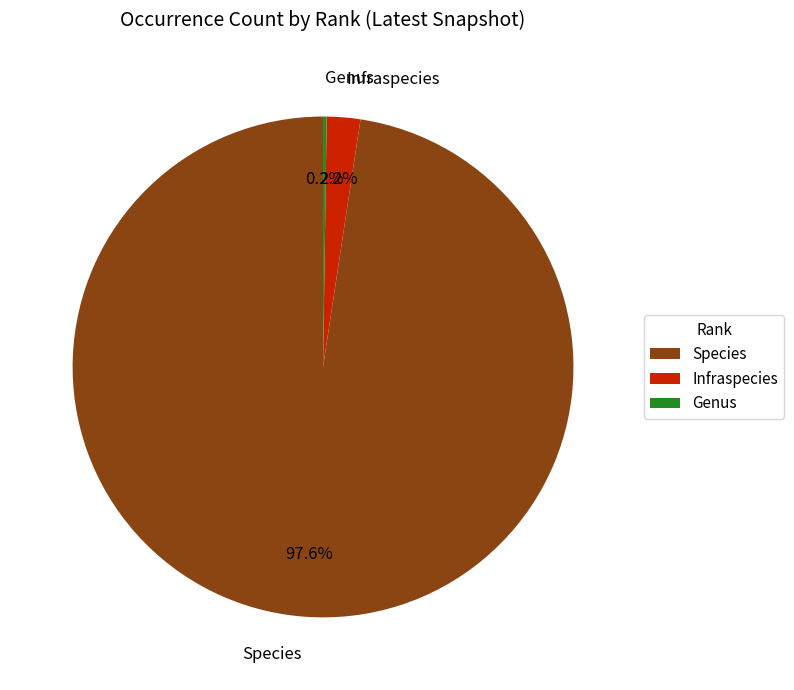

Which has a higher value, Species or Infraspecies?

Species